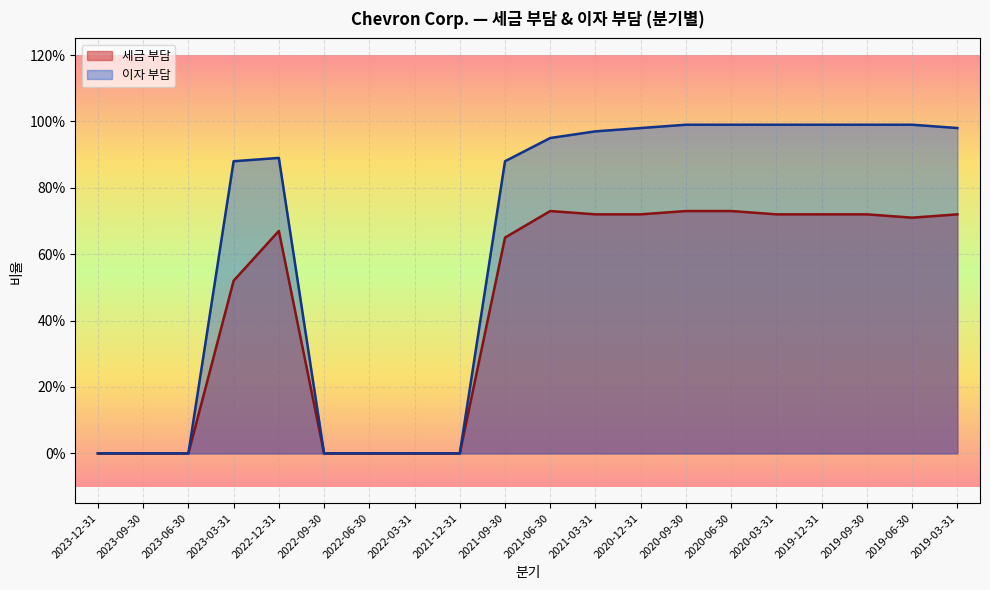

True or false: 세금 부담 and 이자 부담 cross at least once.

False